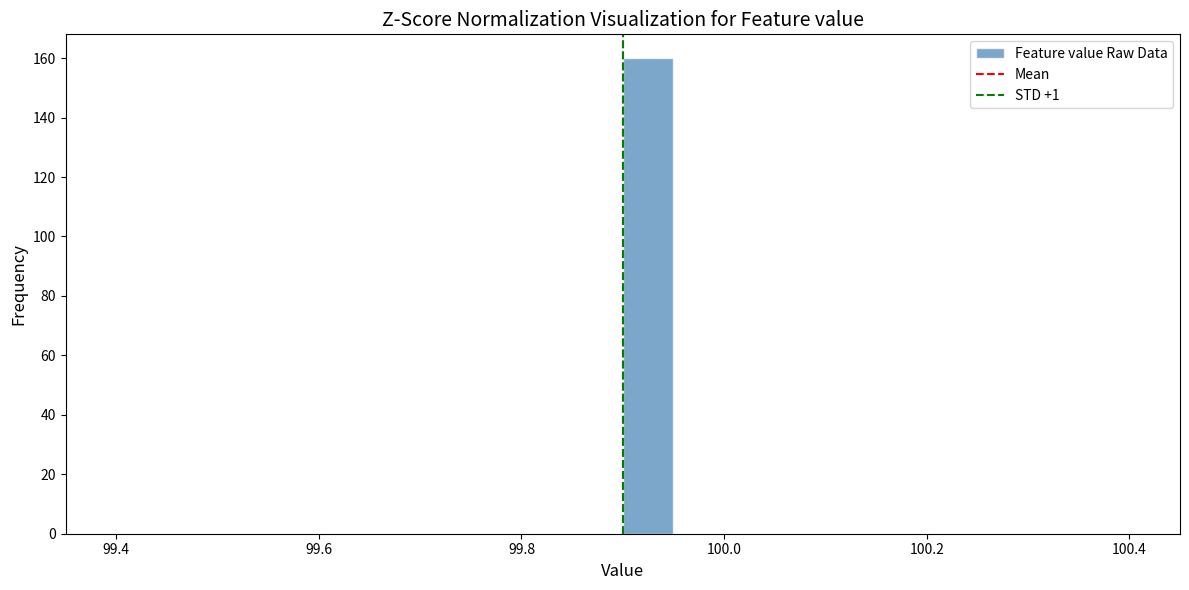

Read against the x-axis, roughly where is the centre of the tallest bar?

99.92